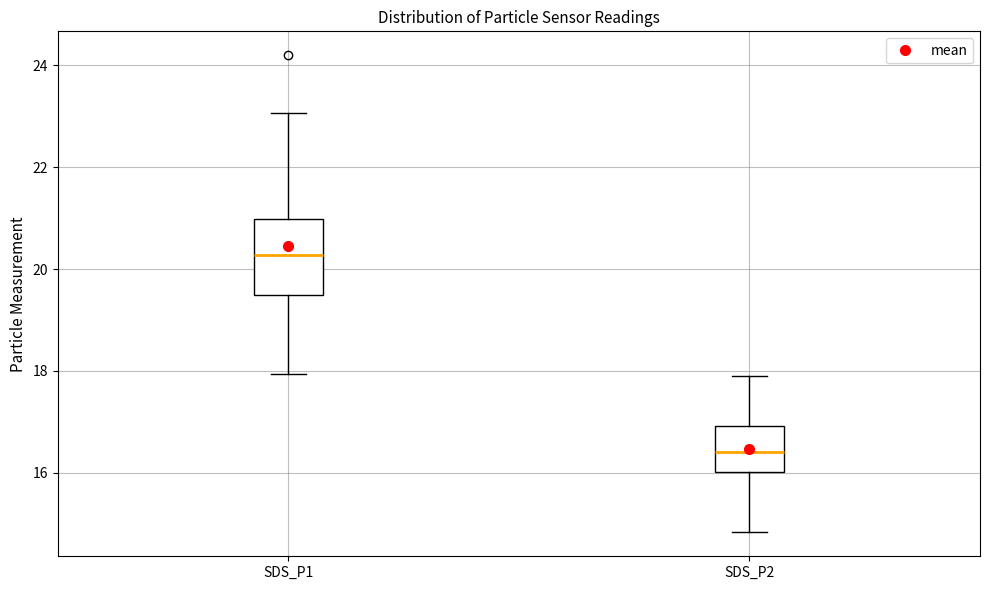

Which box is the tallest, from its lower edge to its upper edge?

SDS_P1